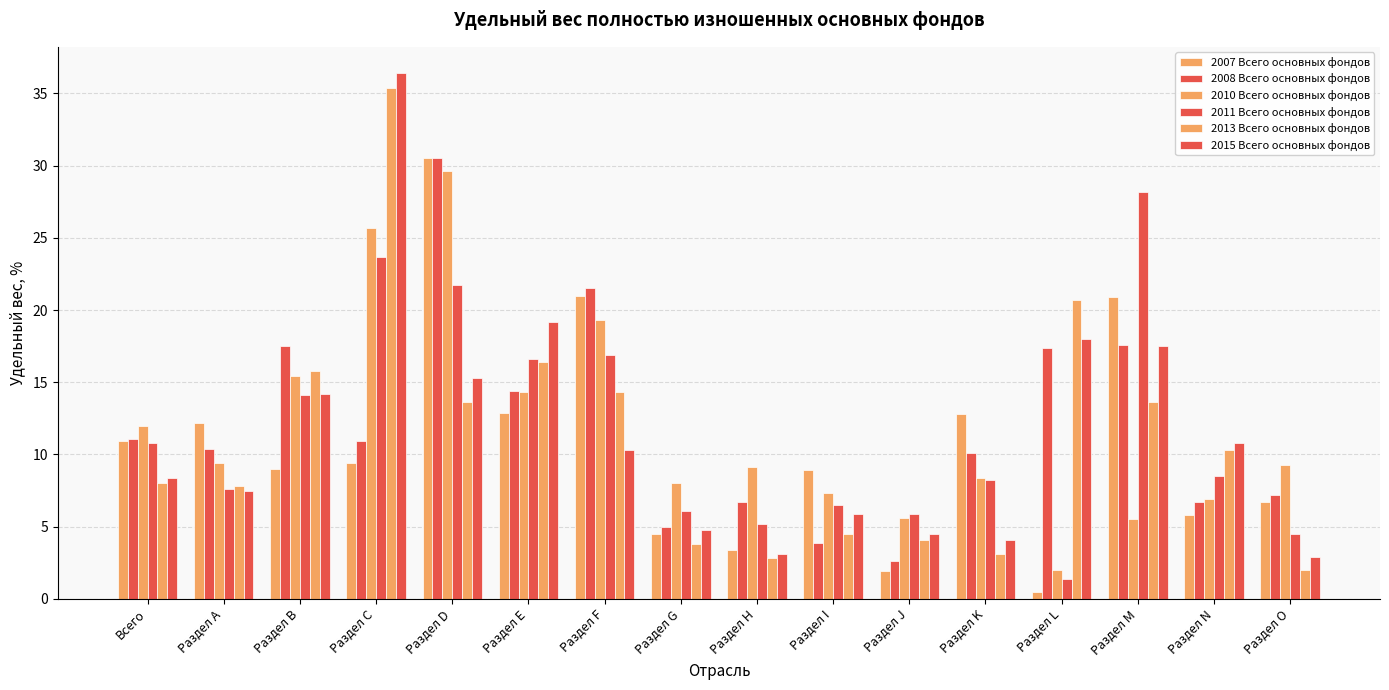

What is the label of the 15th bar from the right?

Раздел А